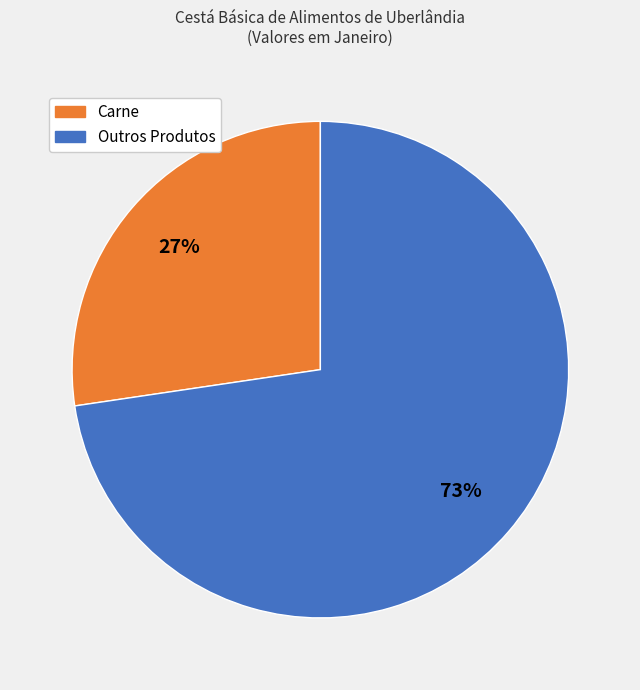

Is there any slice that represents more than half of the pie?

Yes